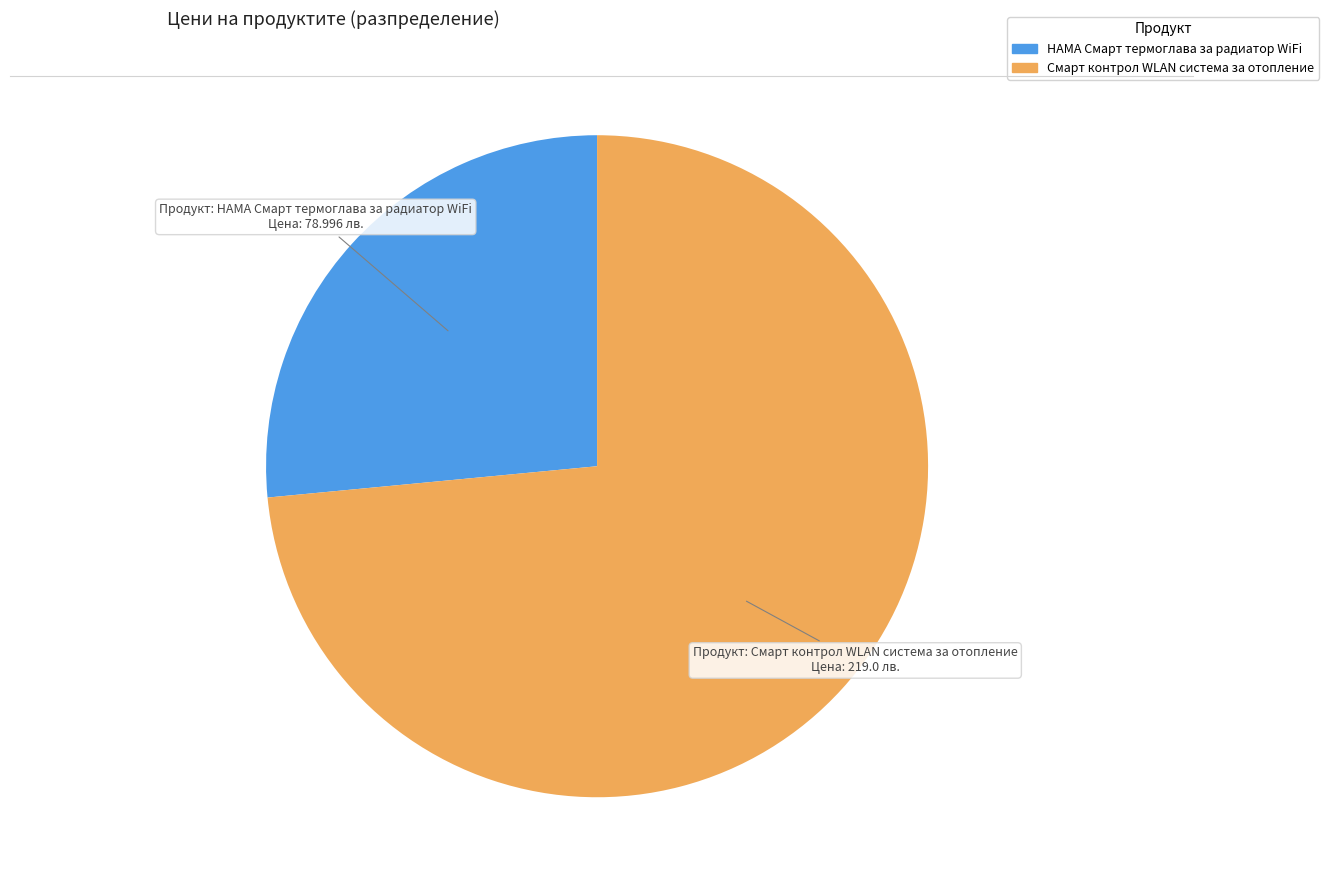

How many slices are in this pie chart?

2